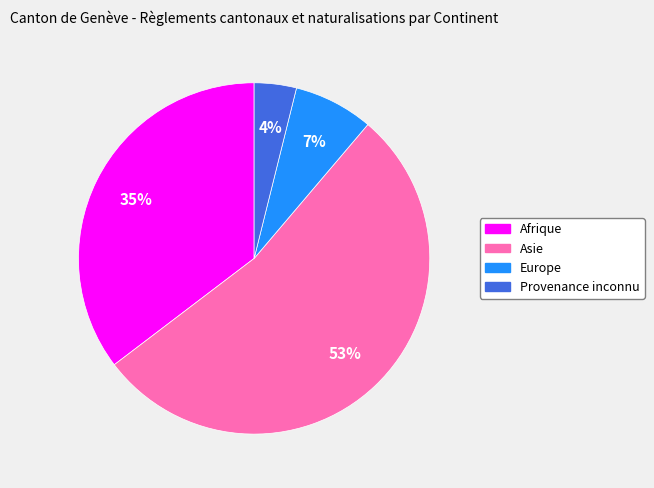

How many segments does this pie chart have?

4